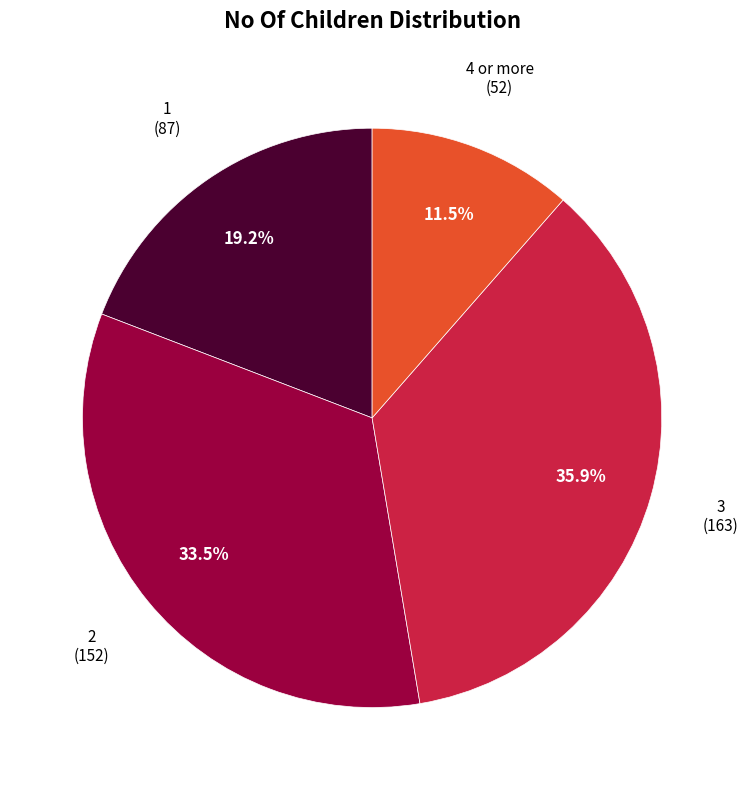

Does any single category account for the majority?

No